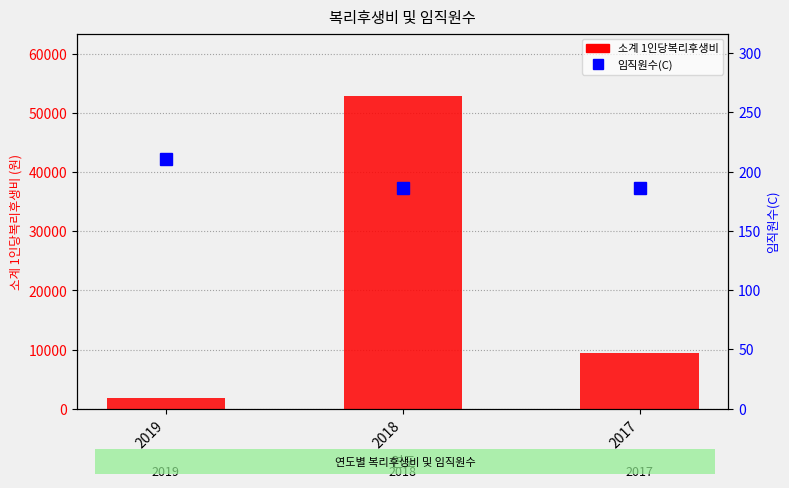

What is the value of the 소계 1인당복리후생비 bar at the 1st from the left?

1894